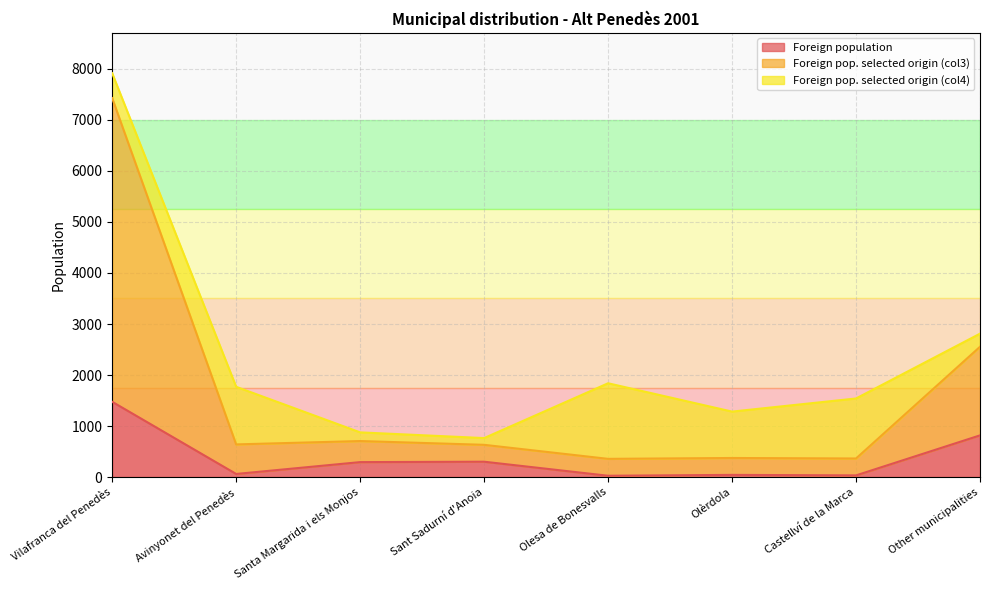

True or false: Foreign pop. selected origin (col3) and Foreign population cross at least once.

False